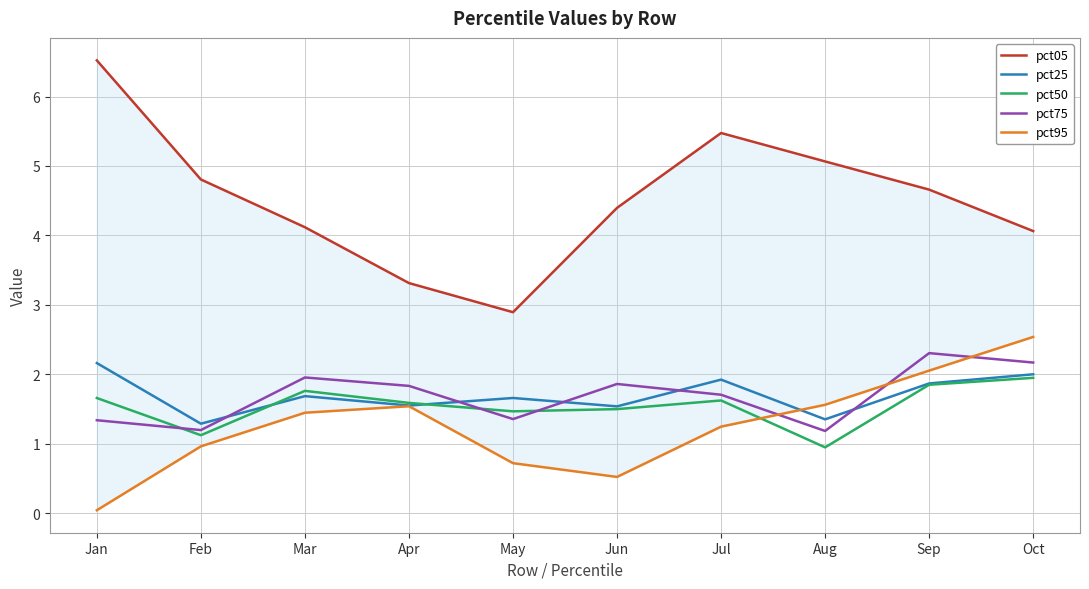

Reading left to right, extract all data points from this chart.

pct05: Jan=6.5	Feb=4.8	Mar=4.1	Apr=3.3	May=2.9	Jun=4.4	Jul=5.5	Aug=5.1	Sep=4.7	Oct=4.1
pct25: Jan=2.2	Feb=1.3	Mar=1.7	Apr=1.5	May=1.7	Jun=1.5	Jul=1.9	Aug=1.4	Sep=1.9	Oct=2.0
pct50: Jan=1.7	Feb=1.1	Mar=1.8	Apr=1.6	May=1.5	Jun=1.5	Jul=1.6	Aug=0.9	Sep=1.8	Oct=1.9
pct75: Jan=1.3	Feb=1.2	Mar=2.0	Apr=1.8	May=1.4	Jun=1.9	Jul=1.7	Aug=1.2	Sep=2.3	Oct=2.2
pct95: Jan=0.0	Feb=1.0	Mar=1.4	Apr=1.5	May=0.7	Jun=0.5	Jul=1.2	Aug=1.6	Sep=2.1	Oct=2.5